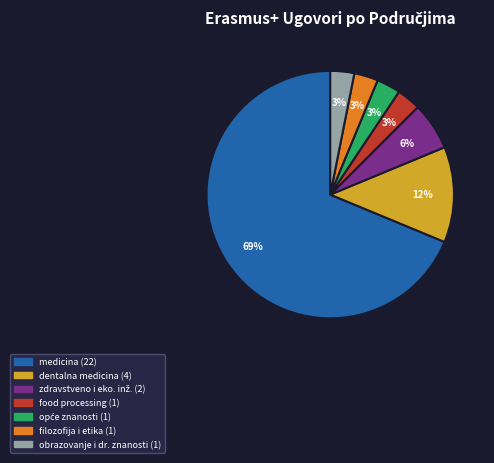

To the nearest percent, what is the average slice percentage?

14%